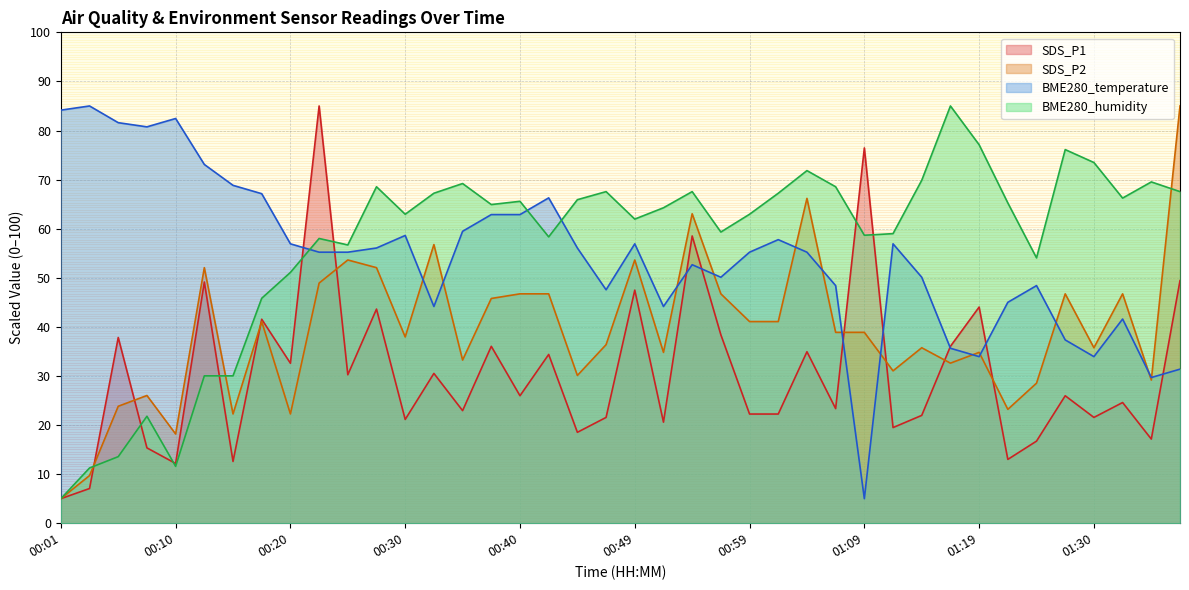

Reading right to left, list all the values displayed in this chart.

SDS_P1: 01:37=49.4	01:34=17.1	01:32=24.6	01:30=21.6	01:27=26.0	01:25=16.7	01:22=13.0	01:19=44.0	01:17=36.0	01:14=22.0	01:12=19.5	01:09=76.4	01:07=23.3	01:04=34.9	01:02=22.2	00:59=22.2	00:57=38.4	00:54=58.5	00:52=20.6	00:49=47.5	00:47=21.6	00:45=18.5	00:42=34.4	00:40=26.0	00:37=36.0	00:35=22.9	00:32=30.5	00:30=21.1	00:27=43.6	00:25=30.2	00:22=85.0	00:20=32.6	00:18=41.6	00:15=12.6	00:13=49.1	00:10=12.2	00:08=15.3	00:05=37.8	00:03=7.1	00:01=5.0
SDS_P2: 01:37=85.0	01:34=29.2	01:32=46.7	01:30=35.7	01:27=46.7	01:25=28.5	01:22=23.2	01:19=34.8	01:17=32.6	01:14=35.7	01:12=31.0	01:09=38.9	01:07=38.9	01:04=66.2	01:02=41.1	00:59=41.1	00:57=46.7	00:54=63.0	00:52=34.8	00:49=53.6	00:47=36.4	00:45=30.1	00:42=46.7	00:40=46.7	00:37=45.8	00:35=33.2	00:32=56.8	00:30=37.9	00:27=52.1	00:25=53.6	00:22=48.9	00:20=22.3	00:18=41.1	00:15=22.3	00:13=52.1	00:10=18.2	00:08=26.0	00:05=23.8	00:03=9.7	00:01=5.0
BME280_temperature: 01:37=31.4	01:34=29.7	01:32=41.6	01:30=33.9	01:27=37.3	01:25=48.4	01:22=45.0	01:19=33.9	01:17=35.6	01:14=50.1	01:12=56.9	01:09=5.0	01:07=48.4	01:04=55.2	01:02=57.8	00:59=55.2	00:57=50.1	00:54=52.7	00:52=44.1	00:49=56.9	00:47=47.6	00:45=56.1	00:42=66.3	00:40=62.9	00:37=62.9	00:35=59.5	00:32=44.1	00:30=58.6	00:27=56.1	00:25=55.2	00:22=55.2	00:20=56.9	00:18=67.1	00:15=68.8	00:13=73.1	00:10=82.4	00:08=80.7	00:05=81.6	00:03=85.0	00:01=84.1
BME280_humidity: 01:37=67.6	01:34=69.5	01:32=66.2	01:30=73.5	01:27=76.1	01:25=54.1	01:22=65.2	01:19=77.1	01:17=85.0	01:14=69.9	01:12=59.0	01:09=58.7	01:07=68.5	01:04=71.8	01:02=67.2	00:59=62.9	00:57=59.3	00:54=67.6	00:52=64.3	00:49=62.0	00:47=67.6	00:45=65.9	00:42=58.3	00:40=65.6	00:37=64.9	00:35=69.2	00:32=67.2	00:30=62.9	00:27=68.5	00:25=56.7	00:22=58.0	00:20=51.1	00:18=45.8	00:15=30.0	00:13=30.0	00:10=11.6	00:08=21.8	00:05=13.6	00:03=11.3	00:01=5.0